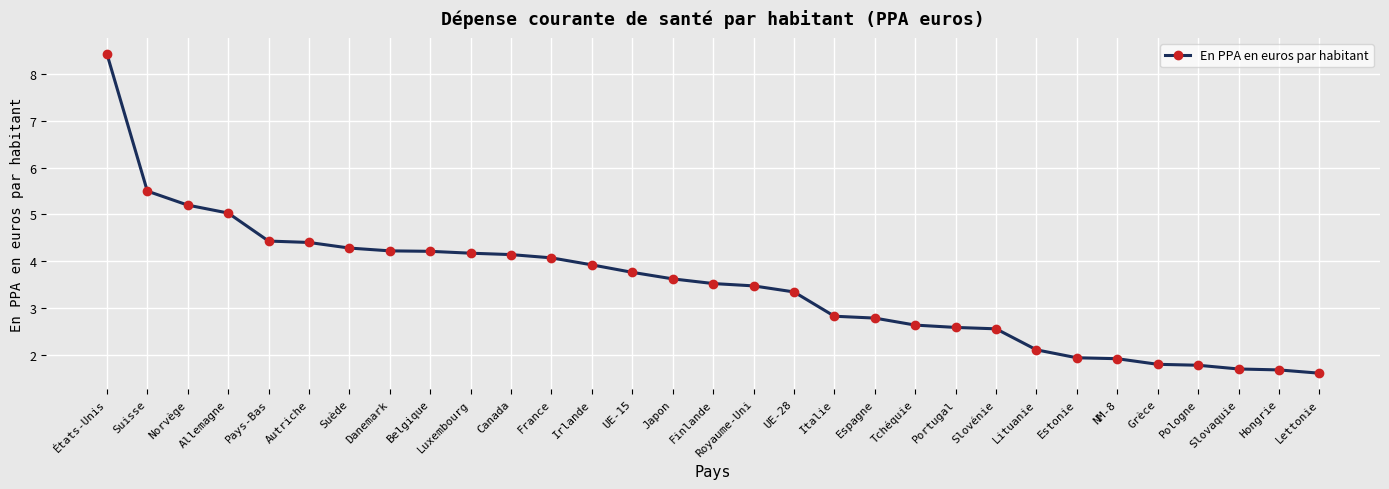

Where is the data nearest to the value 5?

Allemagne